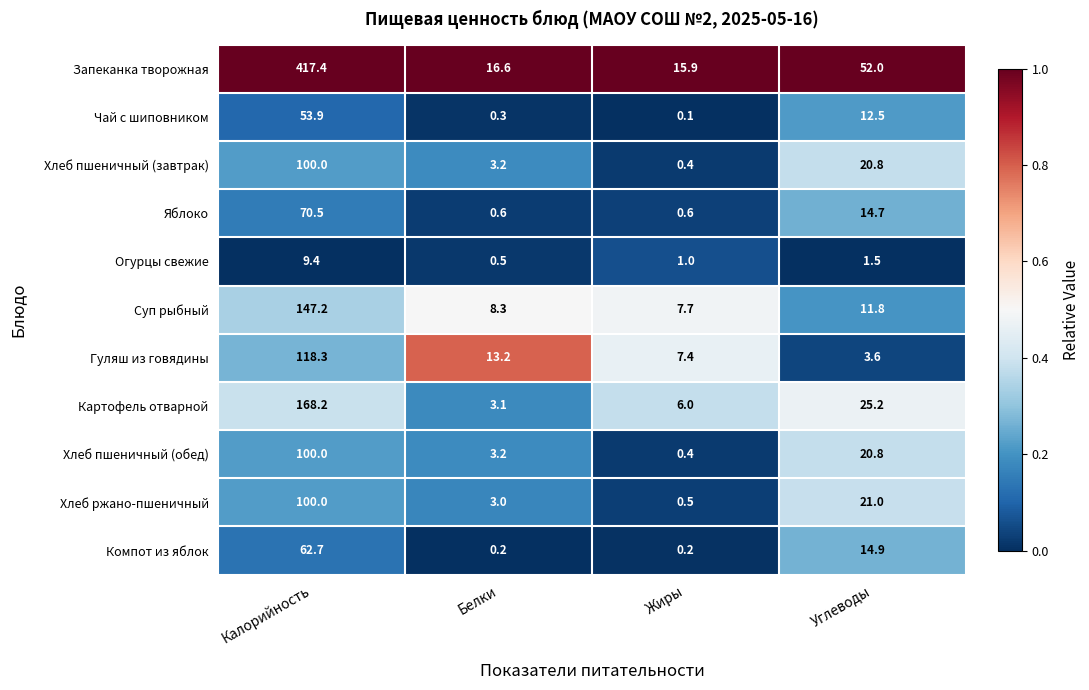

What is the sum of all Чай с шиповником values?

66.8